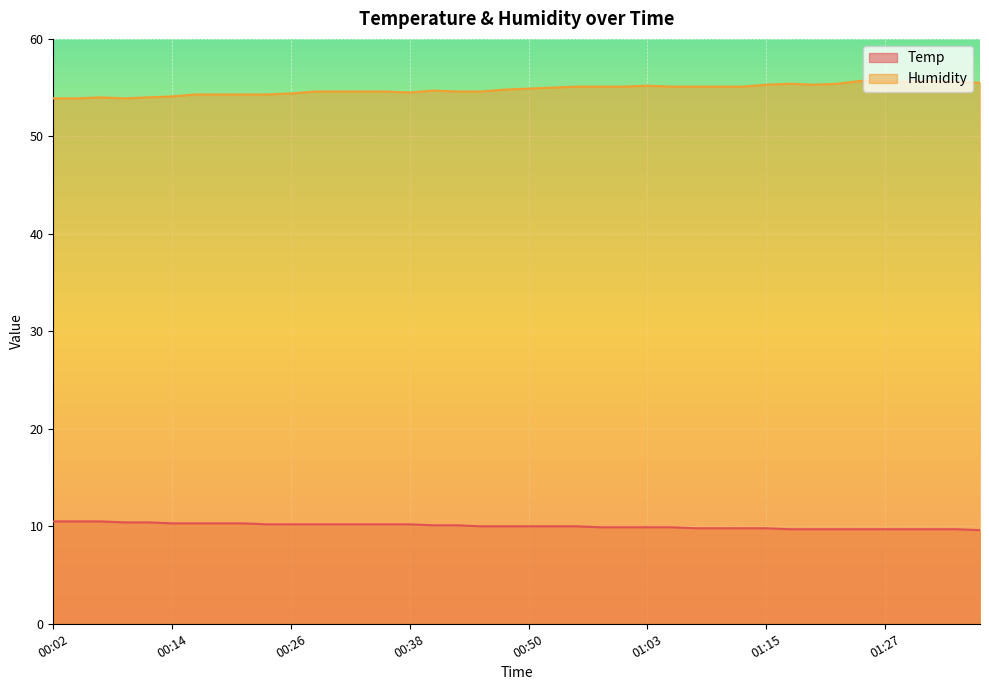

Which has a higher value, 00:24 or 01:10?

00:24